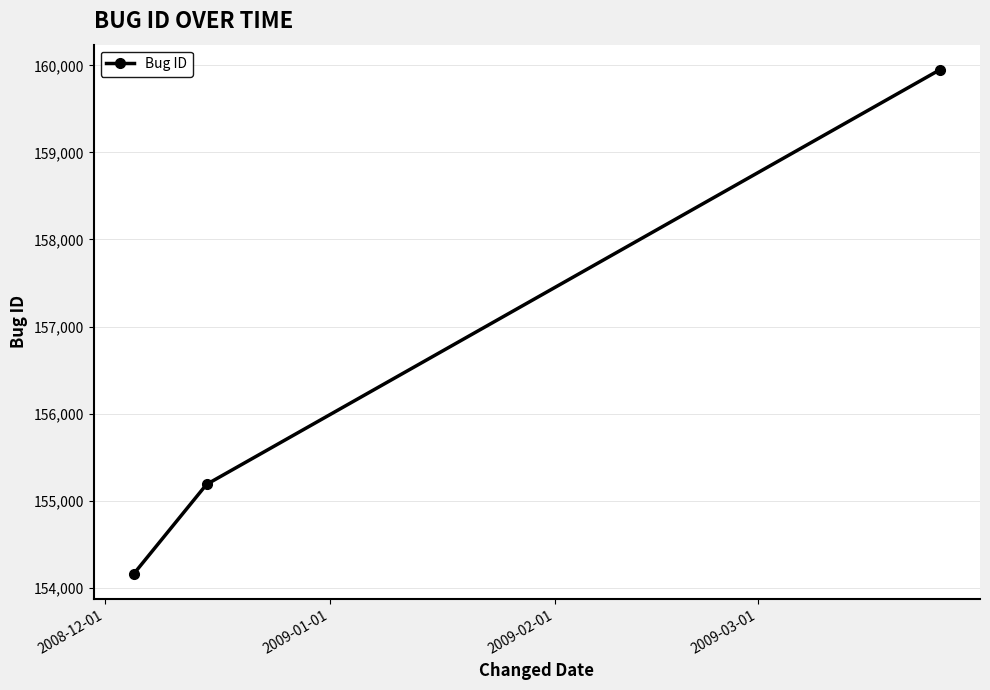

How many data points are less than 155187?

1